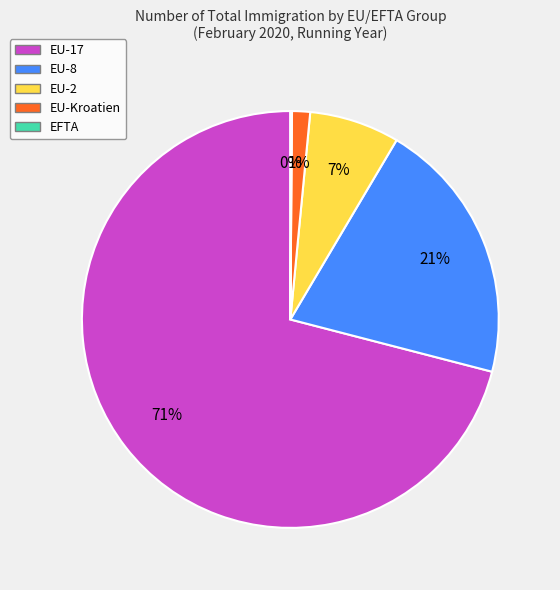

Which has a higher value, EU-17 or EU-8?

EU-17